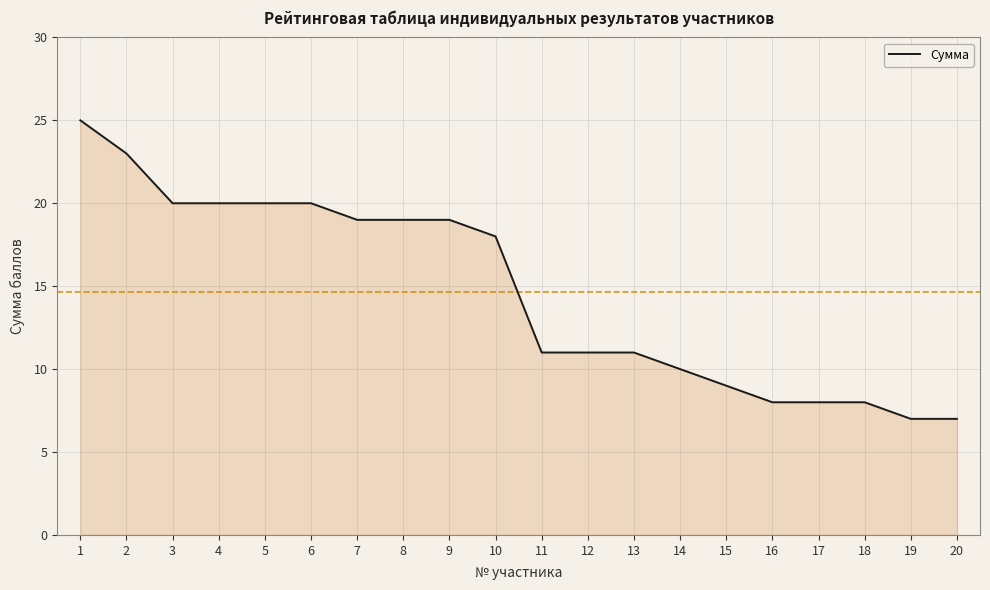

Read the value at 1.

25